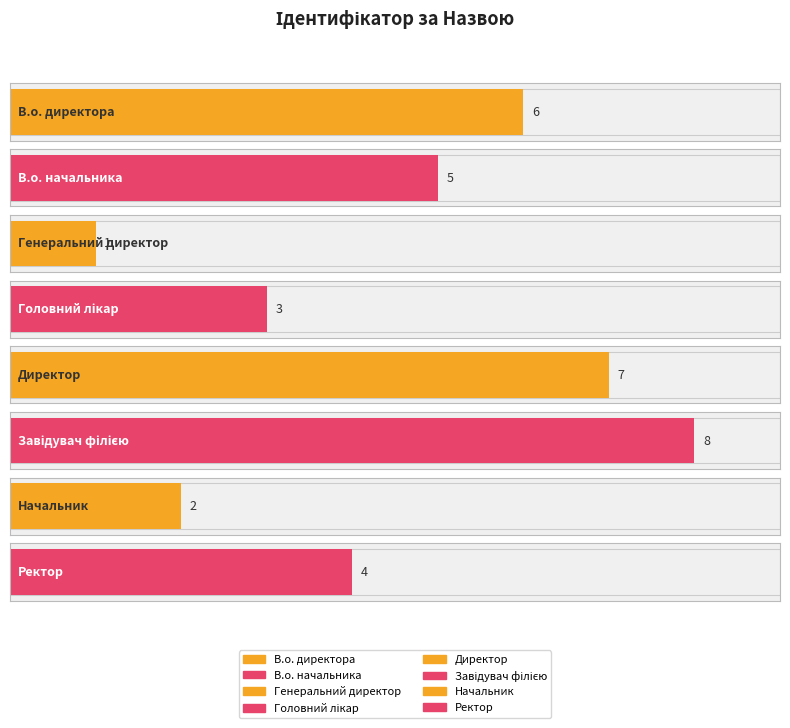

What is the sum of the values at Ректор and В.о. директора?

10